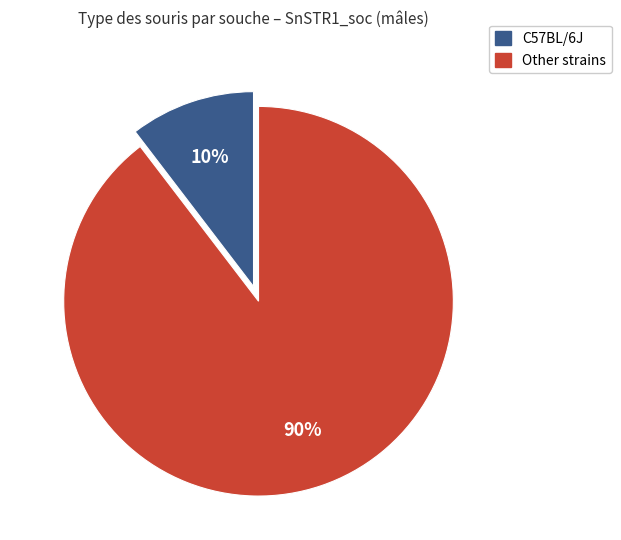

To the nearest percent, what is the average slice percentage?

50%